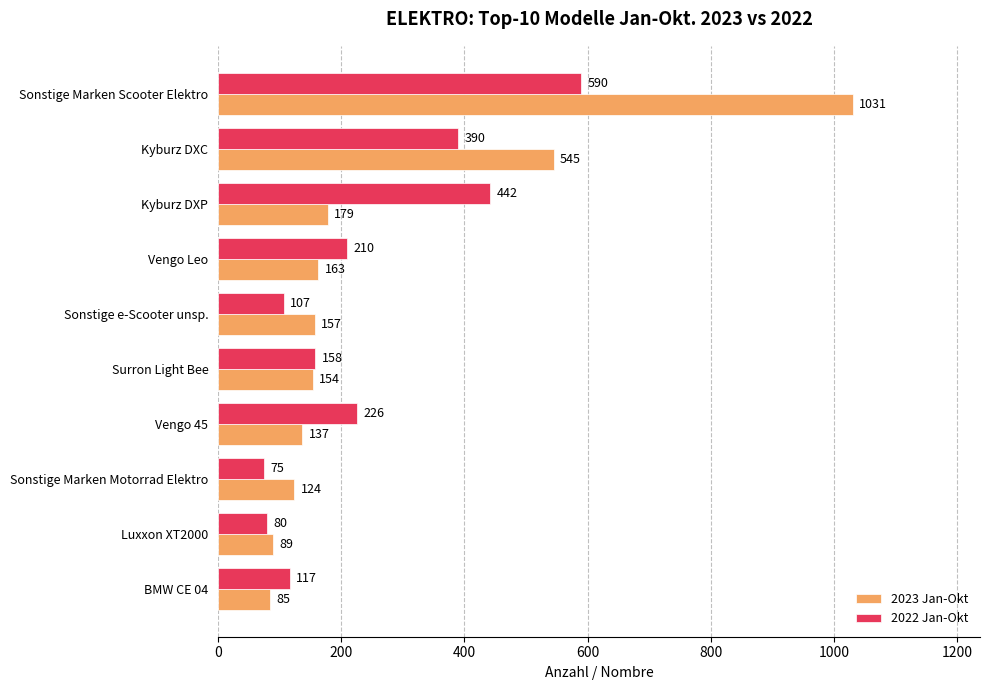

What is the maximum value for 2022 Jan-Okt?

590